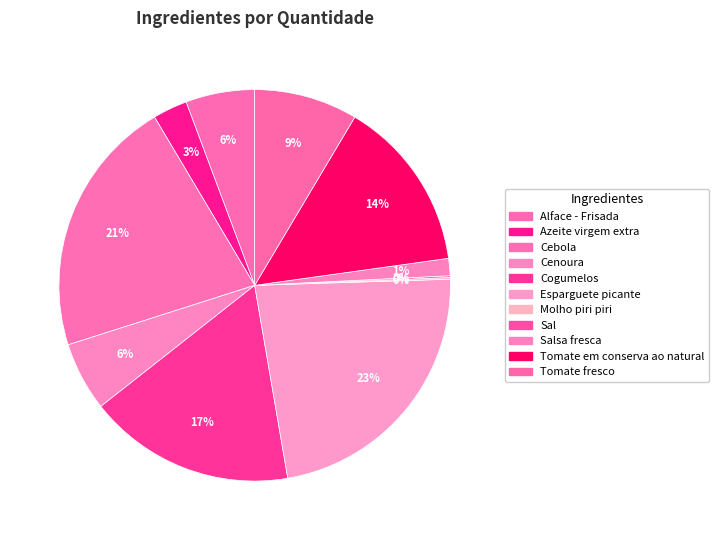

The Cogumelos slice represents 9% of the pie. True or false?

False